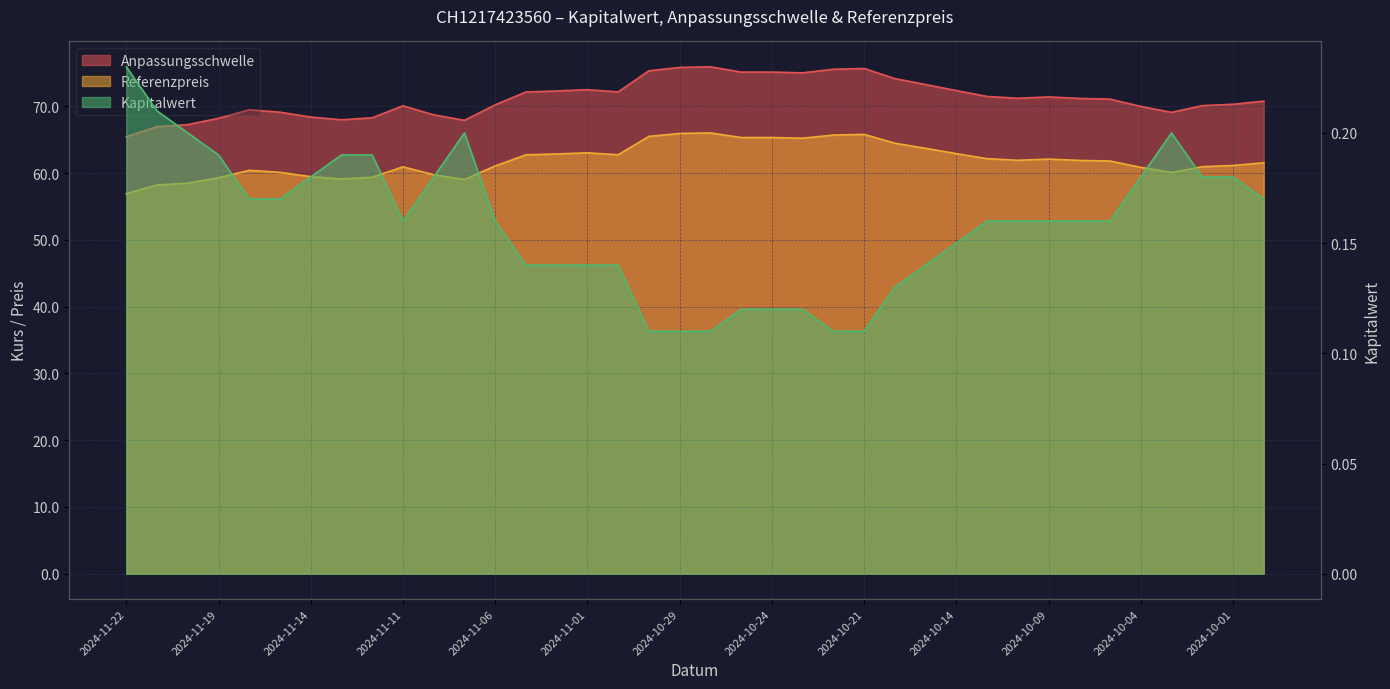

Reading left to right, extract all data points from this chart.

Anpassungsschwelle: 2024-11-22=65.5	2024-11-21=67.0	2024-11-20=67.3	2024-11-19=68.2	2024-11-18=69.5	2024-11-15=69.1	2024-11-14=68.4	2024-11-13=68.0	2024-11-12=68.3	2024-11-11=70.1	2024-11-08=68.7	2024-11-07=67.9	2024-11-06=70.2	2024-11-05=72.2	2024-11-04=72.3	2024-11-01=72.5	2024-10-31=72.2	2024-10-30=75.3	2024-10-29=75.8	2024-10-28=75.9	2024-10-25=75.1	2024-10-24=75.1	2024-10-23=75.0	2024-10-22=75.6	2024-10-21=75.7	2024-10-16=74.2	2024-10-15=73.3	2024-10-14=72.4	2024-10-11=71.5	2024-10-10=71.2	2024-10-09=71.4	2024-10-08=71.2	2024-10-07=71.1	2024-10-04=70.0	2024-10-03=69.1	2024-10-02=70.1	2024-10-01=70.3	2024-09-30=70.8
Referenzpreis: 2024-11-22=56.9	2024-11-21=58.2	2024-11-20=58.5	2024-11-19=59.3	2024-11-18=60.4	2024-11-15=60.1	2024-11-14=59.5	2024-11-13=59.1	2024-11-12=59.4	2024-11-11=60.9	2024-11-08=59.8	2024-11-07=59.0	2024-11-06=61.1	2024-11-05=62.7	2024-11-04=62.9	2024-11-01=63.0	2024-10-31=62.8	2024-10-30=65.5	2024-10-29=65.9	2024-10-28=66.0	2024-10-25=65.3	2024-10-24=65.3	2024-10-23=65.2	2024-10-22=65.7	2024-10-21=65.8	2024-10-16=64.5	2024-10-15=63.7	2024-10-14=62.9	2024-10-11=62.2	2024-10-10=61.9	2024-10-09=62.1	2024-10-08=61.9	2024-10-07=61.8	2024-10-04=60.9	2024-10-03=60.1	2024-10-02=61.0	2024-10-01=61.1	2024-09-30=61.5
Kapitalwert: 2024-11-22=0.2	2024-11-21=0.2	2024-11-20=0.2	2024-11-19=0.2	2024-11-18=0.2	2024-11-15=0.2	2024-11-14=0.2	2024-11-13=0.2	2024-11-12=0.2	2024-11-11=0.2	2024-11-08=0.2	2024-11-07=0.2	2024-11-06=0.2	2024-11-05=0.1	2024-11-04=0.1	2024-11-01=0.1	2024-10-31=0.1	2024-10-30=0.1	2024-10-29=0.1	2024-10-28=0.1	2024-10-25=0.1	2024-10-24=0.1	2024-10-23=0.1	2024-10-22=0.1	2024-10-21=0.1	2024-10-16=0.1	2024-10-15=0.1	2024-10-14=0.1	2024-10-11=0.2	2024-10-10=0.2	2024-10-09=0.2	2024-10-08=0.2	2024-10-07=0.2	2024-10-04=0.2	2024-10-03=0.2	2024-10-02=0.2	2024-10-01=0.2	2024-09-30=0.2